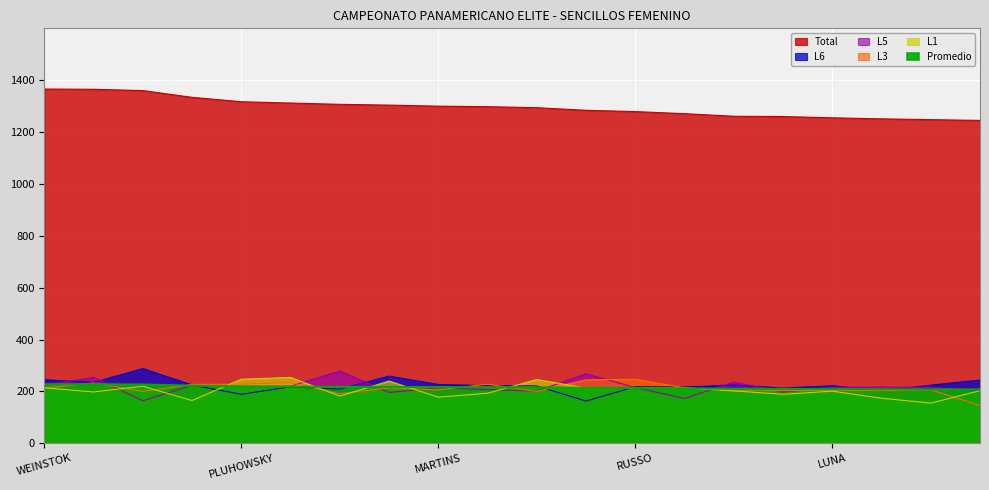

What is the label of the 13th point from the left?

RUSSO